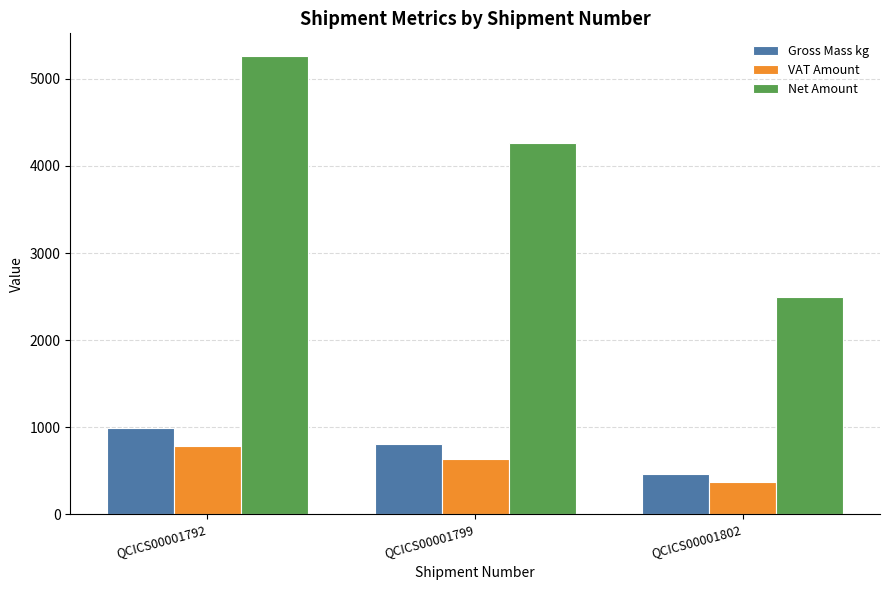

At which label is Gross Mass kg closest to 731?

QCICS00001799